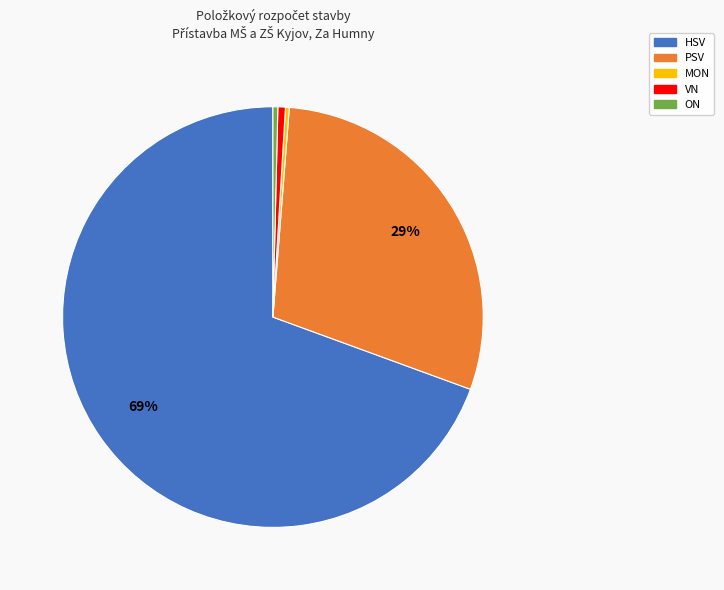

Which slice represents more than half of the pie?

HSV